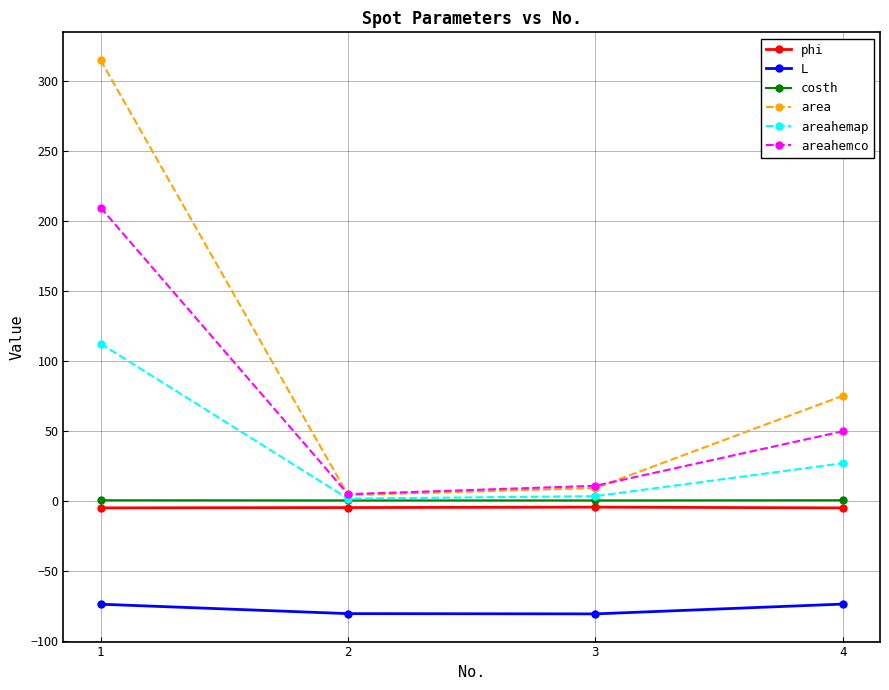

What is the value of the L point at the 2nd from the left?

-80.8